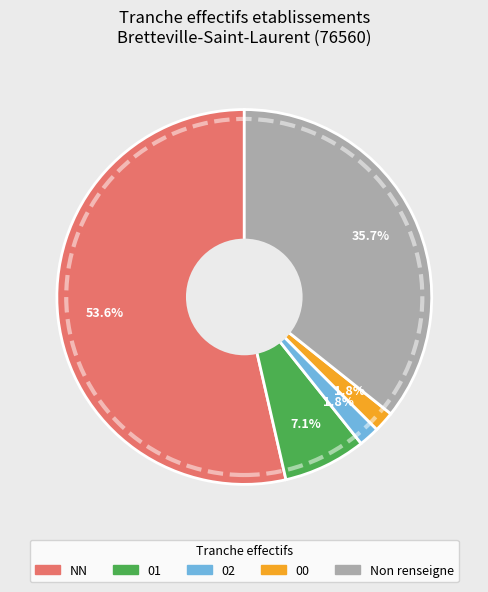

To the nearest percent, what is the difference between the largest and smallest slice percentages?

52%